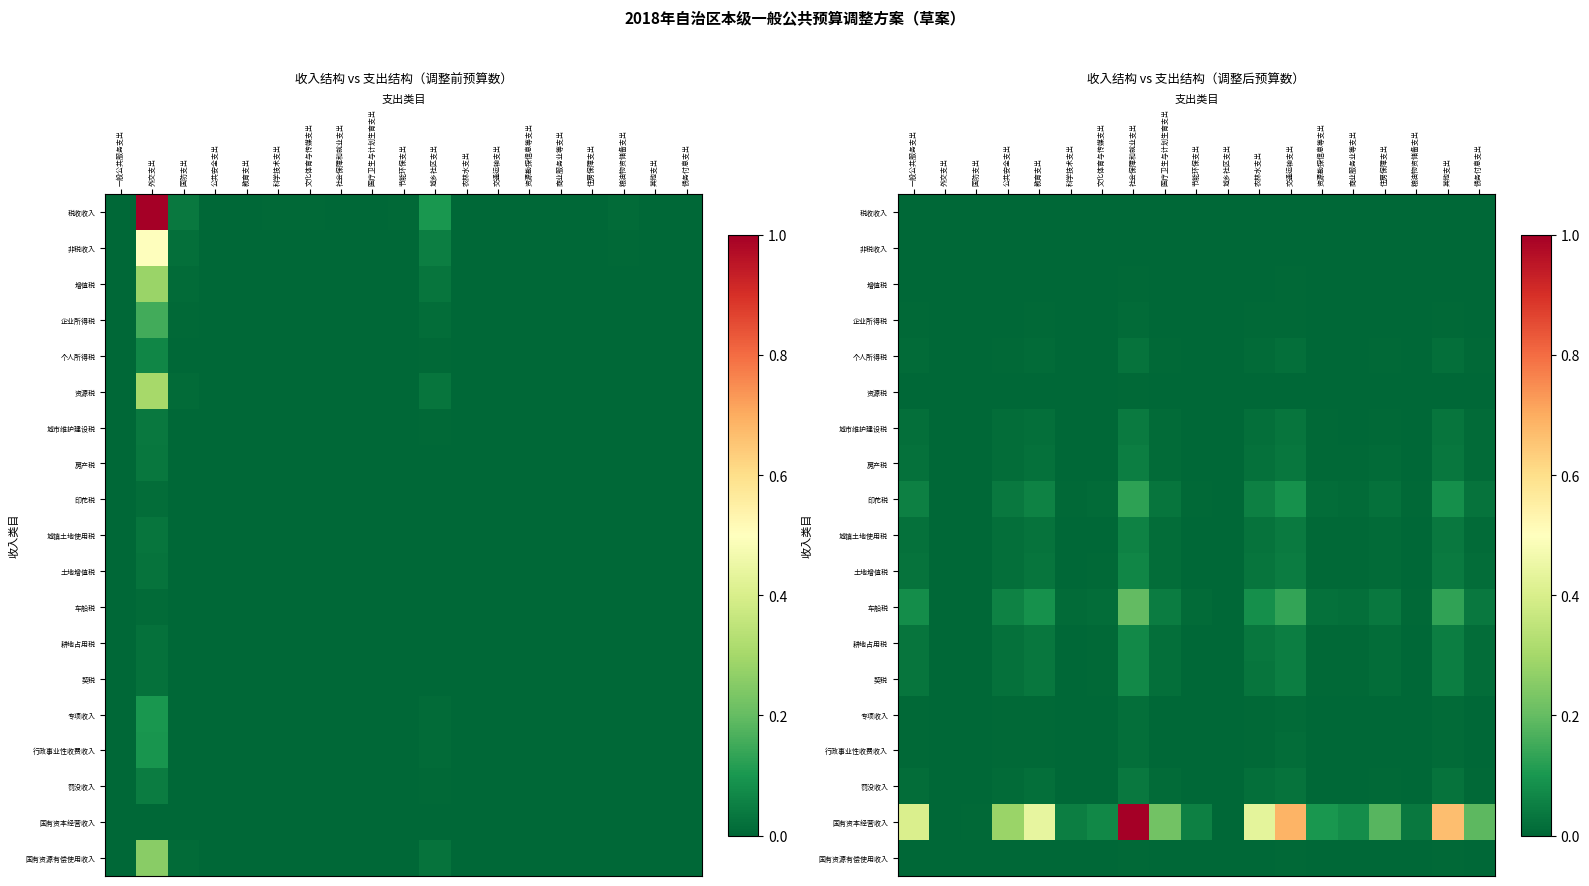

The value of 非税收入 at 粮油物资储备支出 is 0.0. True or false?

True